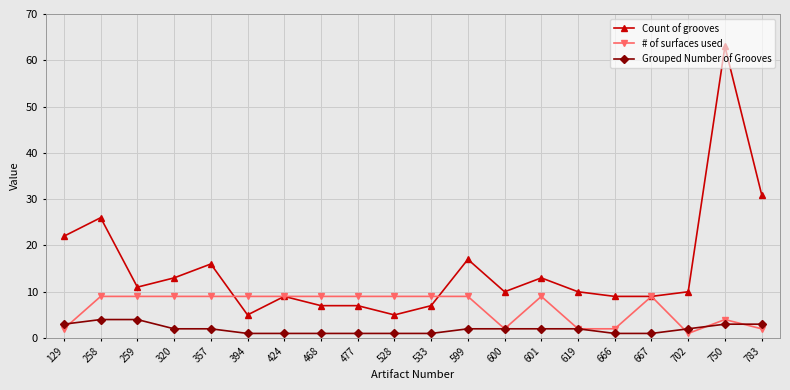

What is the value of the Grouped Number of Grooves point at the 10th from the left?

1